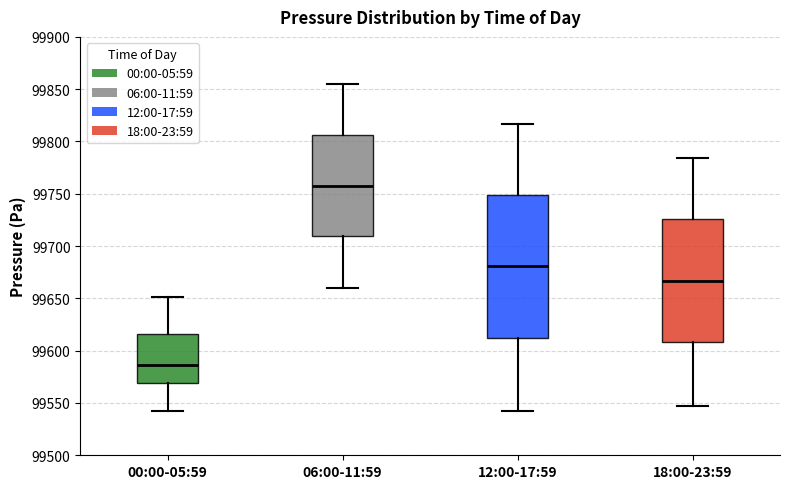

Reading left to right, read every box against the y-axis: the position of its median line, the range the box covers, and the ends of its whiskers. The values are not printed on the chart, so give them approximately, as read against the axis.

00:00-05:59: median 99585, box 99570 to 99615, whiskers 99545 to 99650
06:00-11:59: median 99760, box 99710 to 99805, whiskers 99660 to 99855
12:00-17:59: median 99680, box 99610 to 99750, whiskers 99545 to 99815
18:00-23:59: median 99665, box 99610 to 99725, whiskers 99545 to 99785